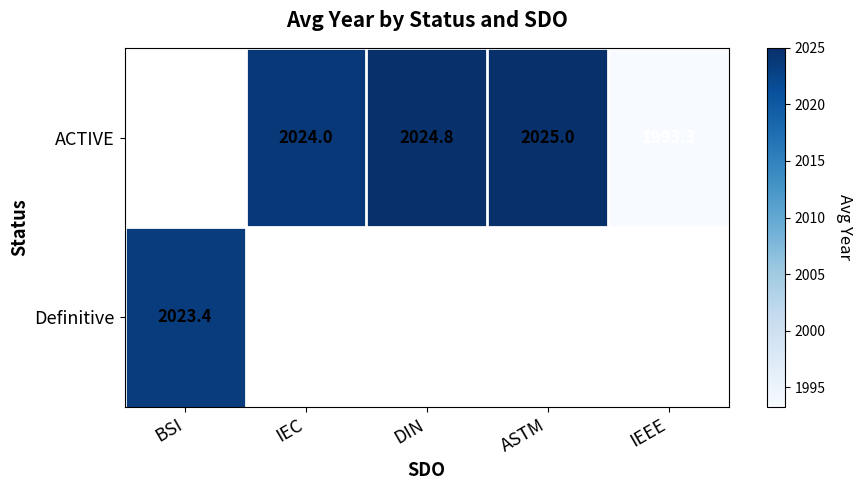

The value of ACTIVE at ASTM is 612.1. True or false?

False